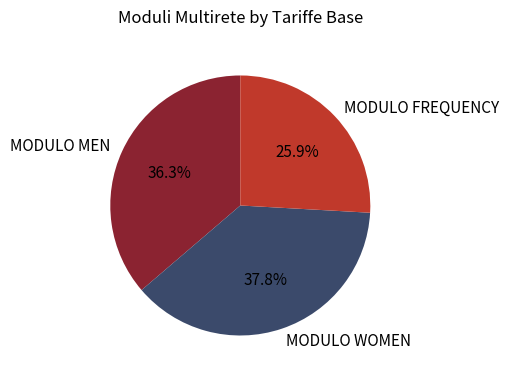

To the nearest percent, what portion does MODULO FREQUENCY represent?

26%